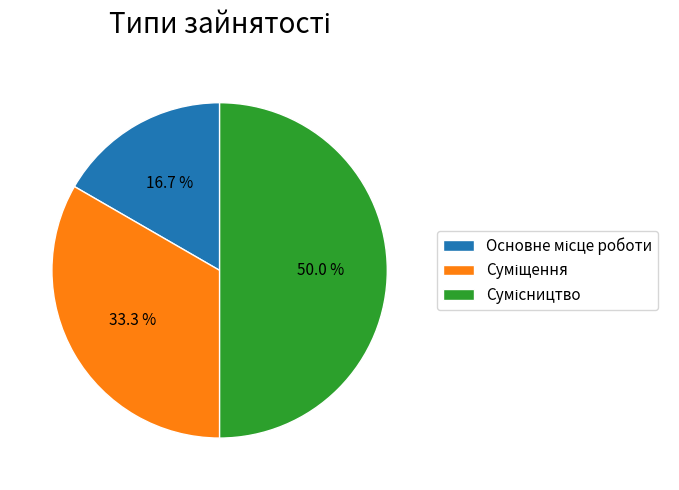

How many slices are in this pie chart?

3